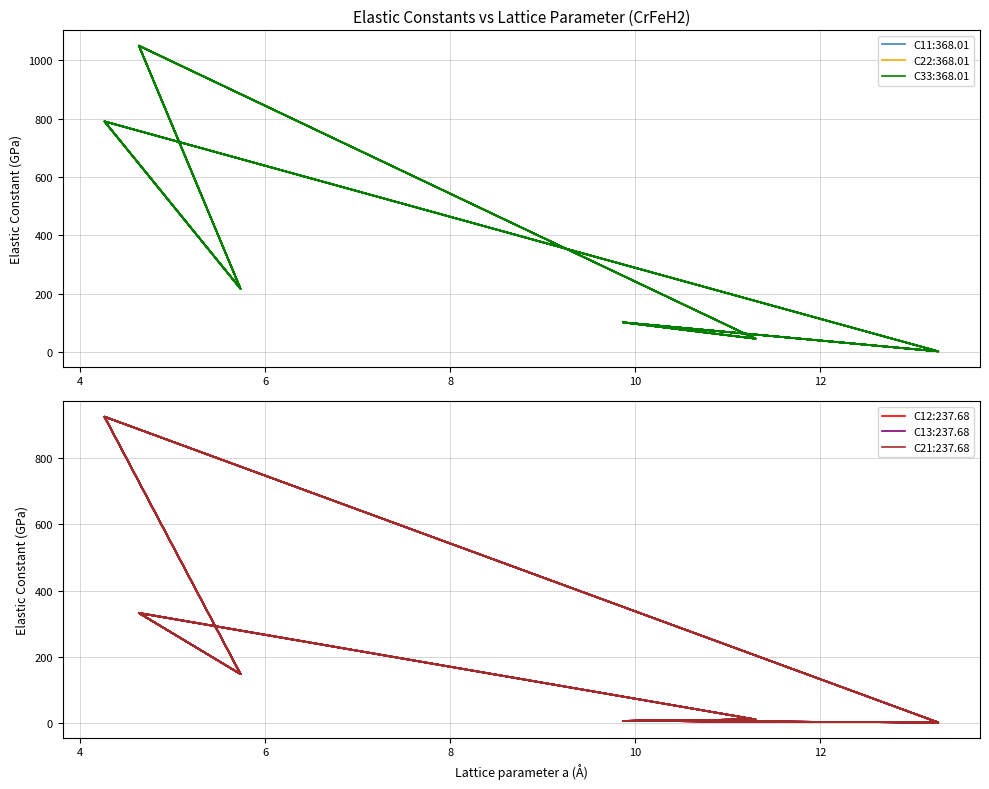

What are all the series names shown in the legend?

C11, C22, C33, C12, C13, C21